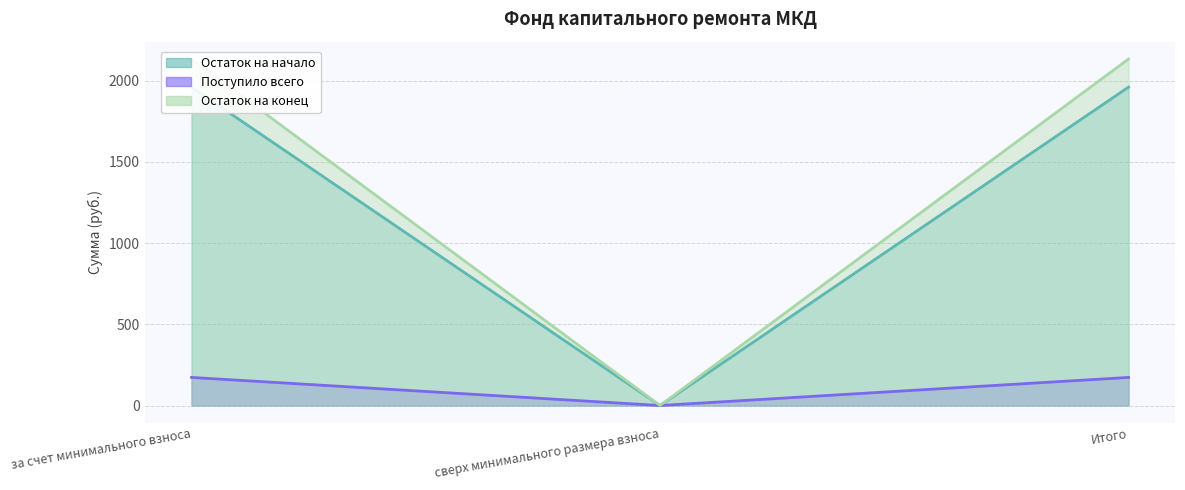

Does the chart have visible grid lines?

Yes